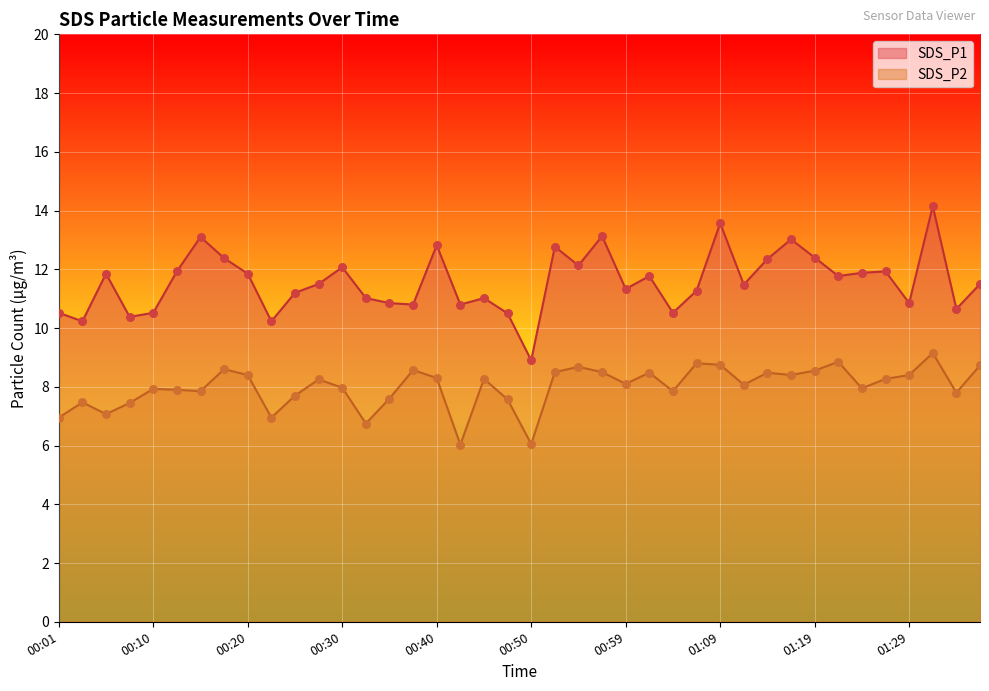

Which series has the largest total across all categories?

SDS_P1